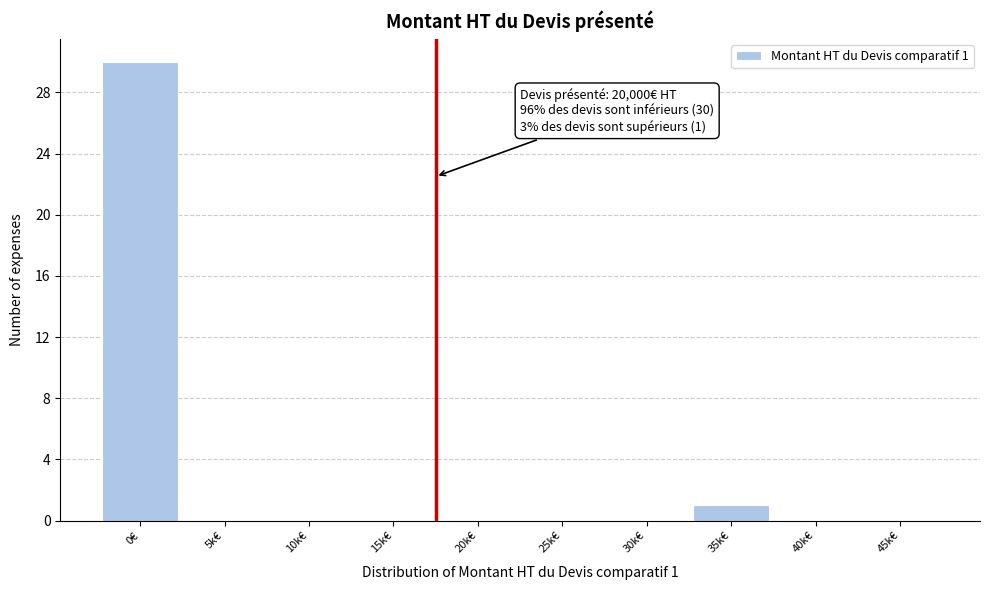

Reading left to right, what are all the values shown in this chart?

0€=30	5k€=0	10k€=0	15k€=0	20k€=0	25k€=0	30k€=0	35k€=1	40k€=0	45k€=0